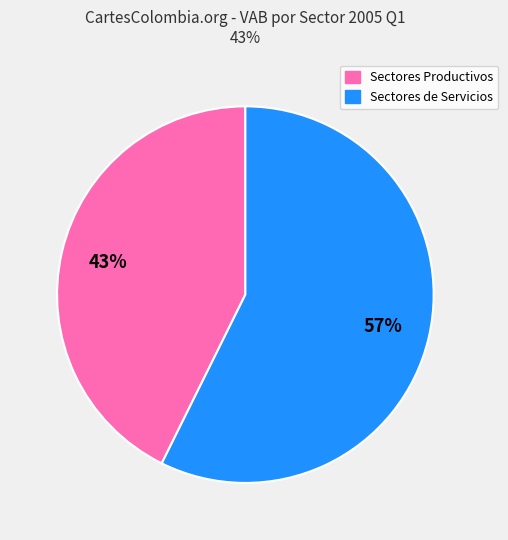

Does any single category account for the majority?

Yes